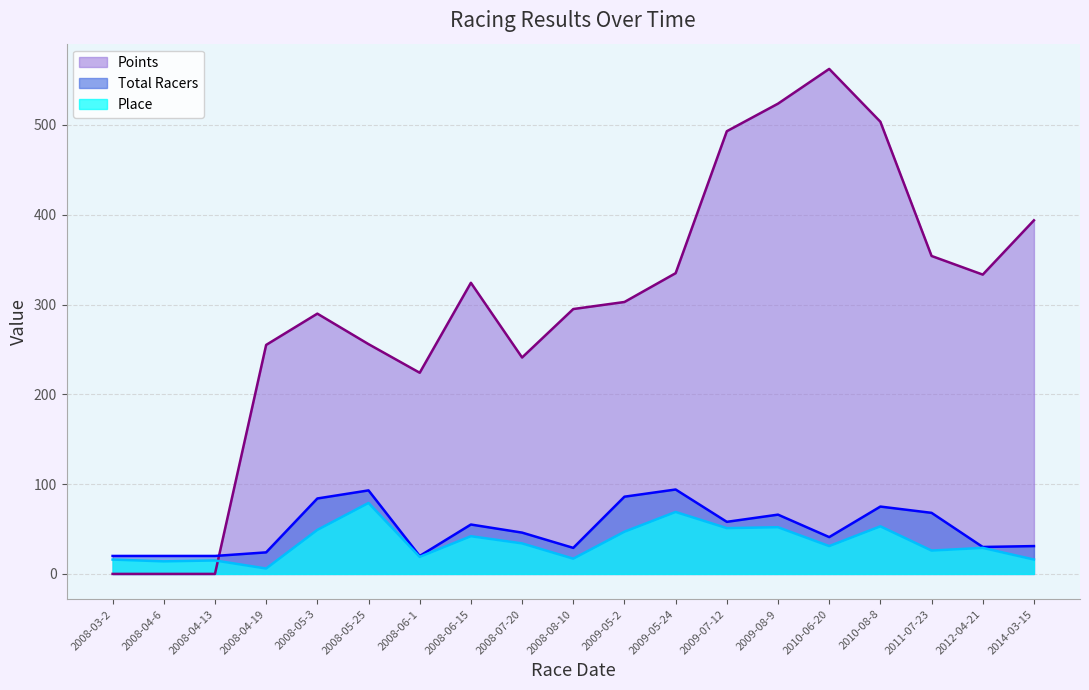

What is the value of the Points point at the 8th from the left?

324.2